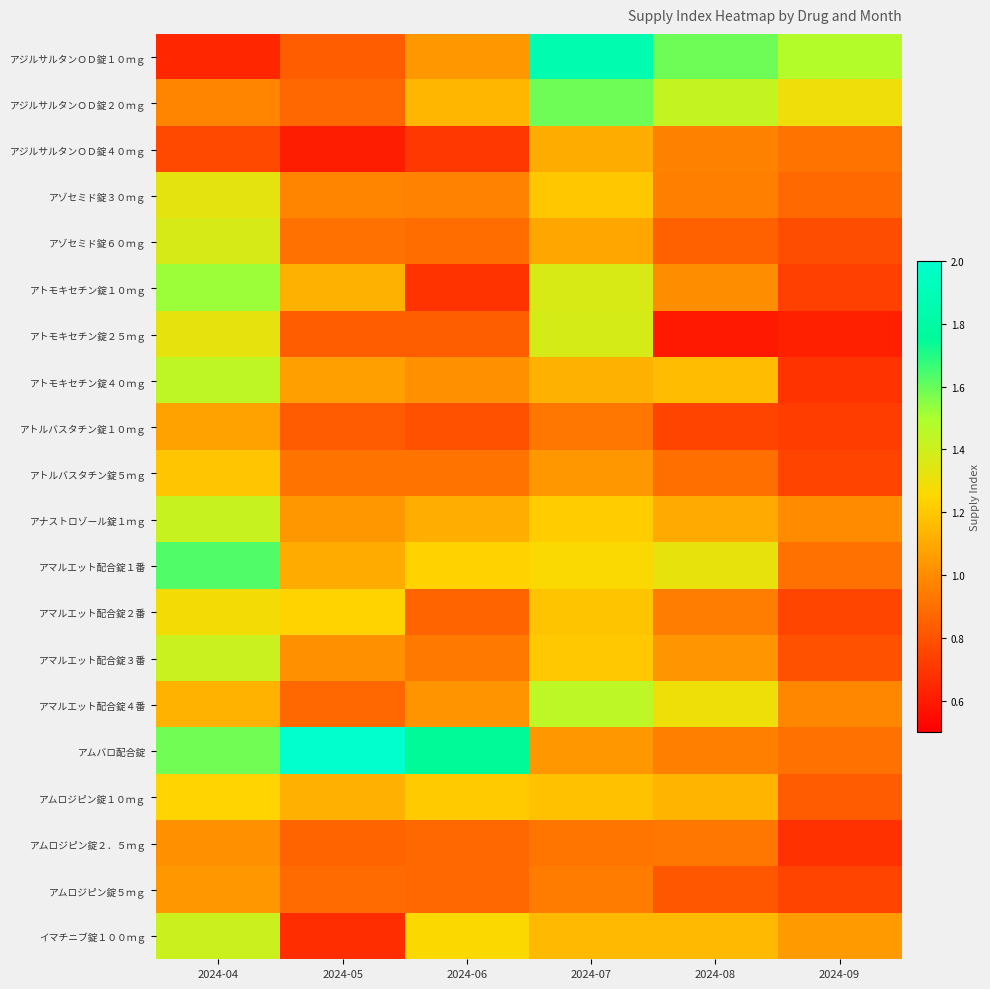

Rank the series at 2024-05 from highest to lowest value.

アムバロ配合錠, アマルエット配合錠２番, アトモキセチン錠１０ｍｇ, アムロジピン錠１０ｍｇ, アマルエット配合錠１番, アトモキセチン錠４０ｍｇ, アナストロゾール錠１ｍｇ, アマルエット配合錠３番, アゾセミド錠３０ｍｇ, アトルバスタチン錠５ｍｇ, アゾセミド錠６０ｍｇ, アムロジピン錠５ｍｇ, アジルサルタンＯＤ錠２０ｍｇ, アマルエット配合錠４番, アムロジピン錠２．５ｍｇ, アトモキセチン錠２５ｍｇ, アジルサルタンＯＤ錠１０ｍｇ, アトルバスタチン錠１０ｍｇ, イマチニブ錠１００ｍｇ, アジルサルタンＯＤ錠４０ｍｇ